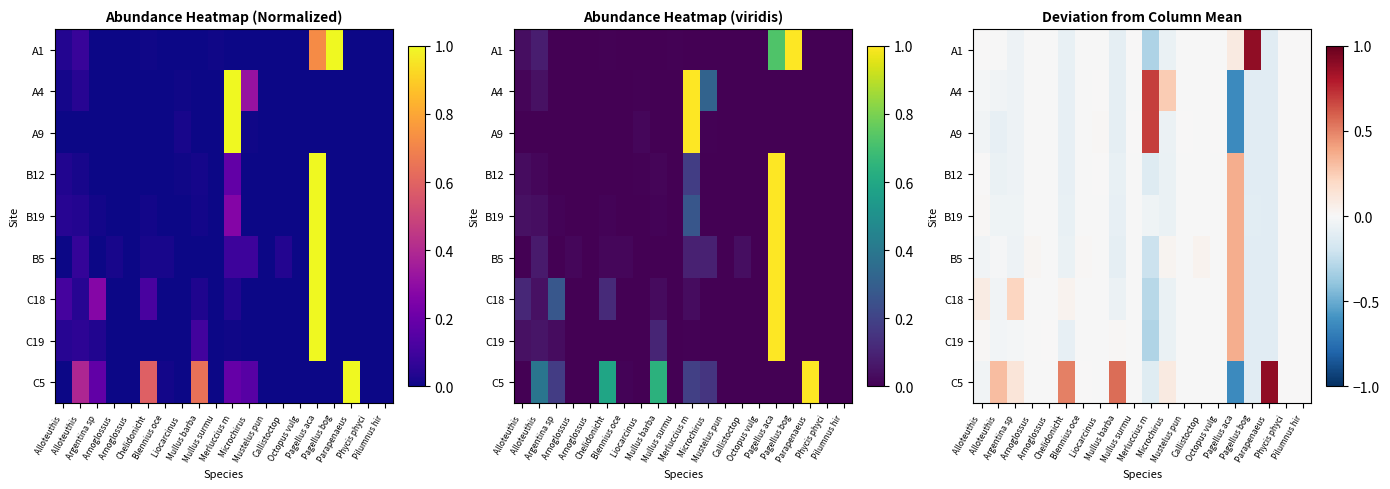

What is the sum of the A4 values at Phycis phyci and Argentina sp?

-0.1